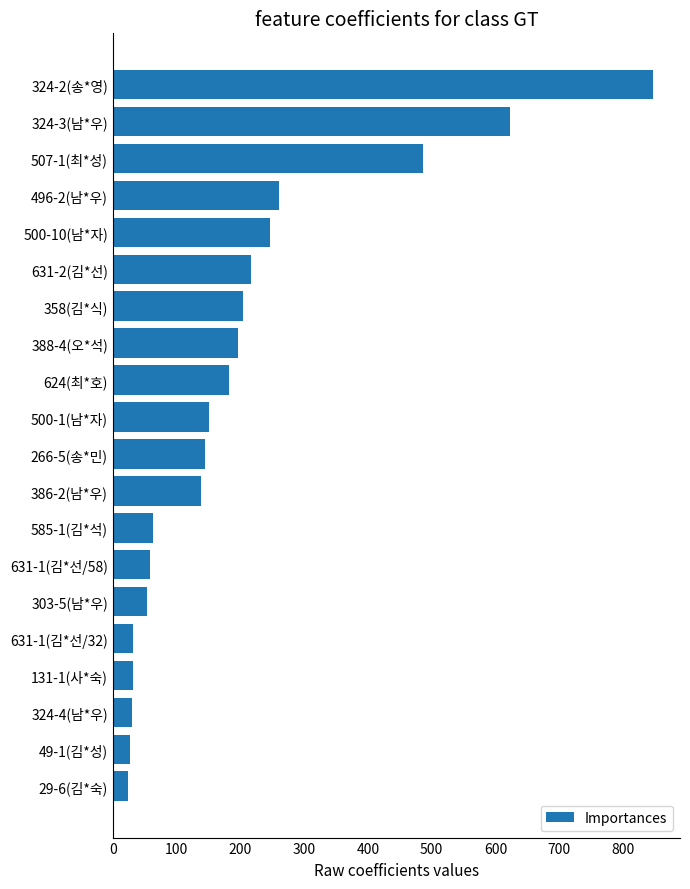

The value at 388-4(오*석) is 89. True or false?

False